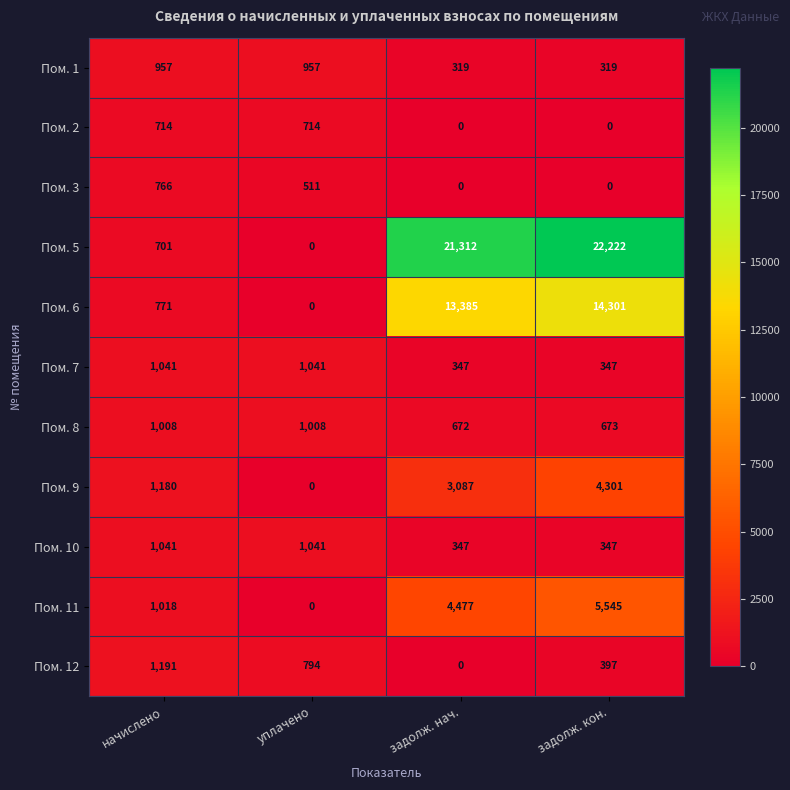

What is the difference between the maximum and minimum values in the Пом. 1 series?

638